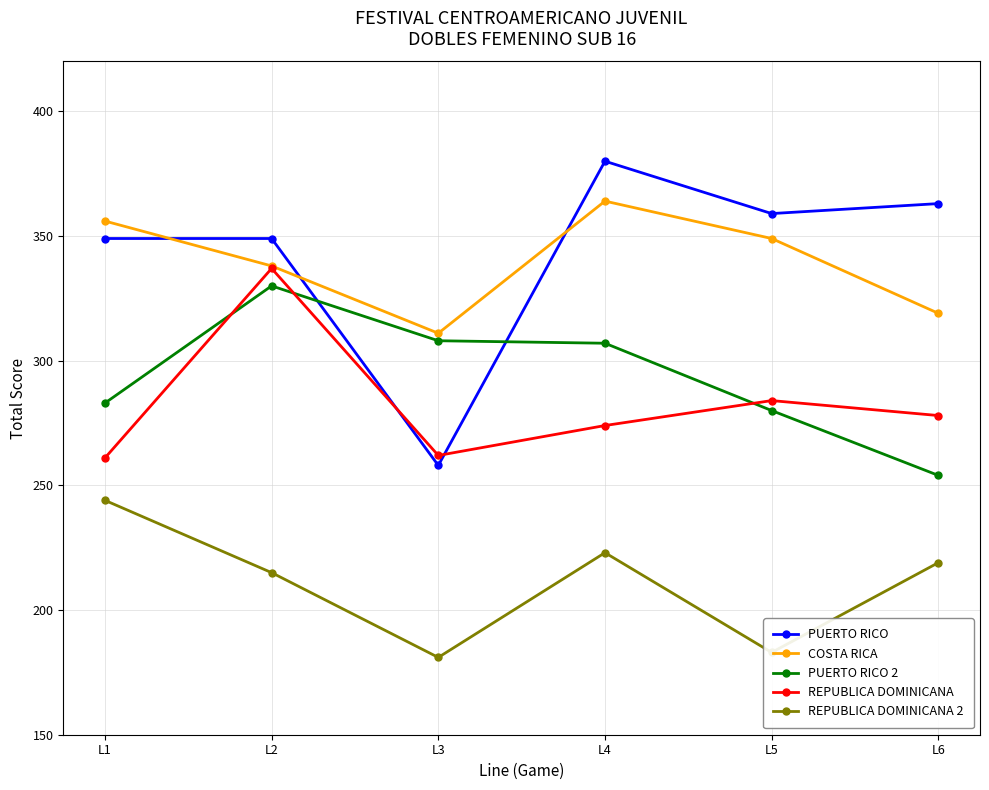

Rank the categories by COSTA RICA value from lowest to highest.

L3, L6, L2, L5, L1, L4